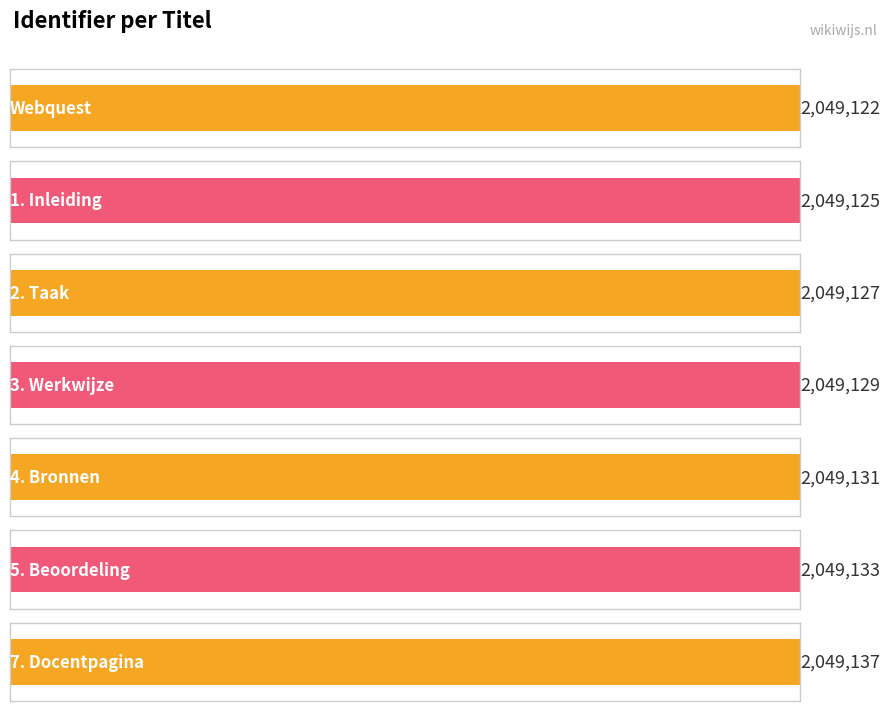

Reading right to left, transcribe all the data shown in this chart.

7. Docentpagina=2049137	5. Beoordeling=2049133	4. Bronnen=2049131	3. Werkwijze=2049129	2. Taak=2049127	1. Inleiding=2049125	Webquest=2049122